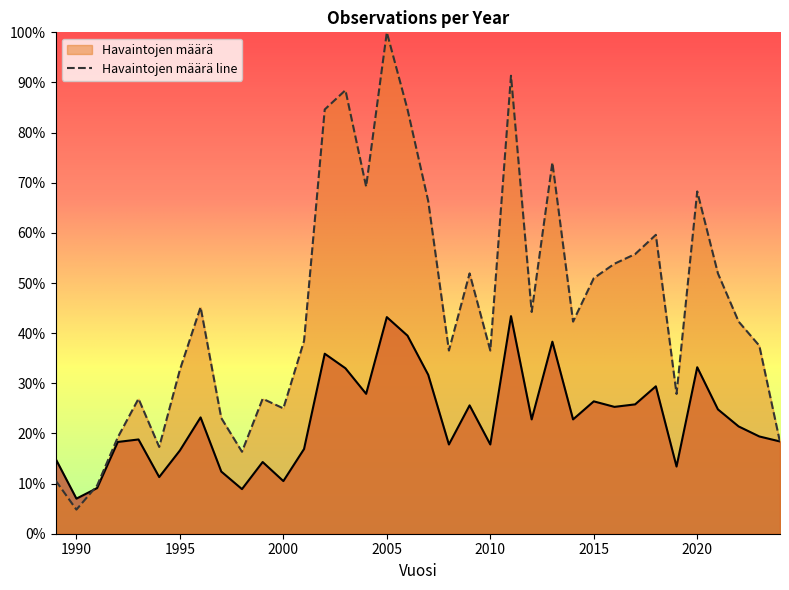

What is the difference between the maximum and minimum values in the Havaintojen määrä series?

1.0